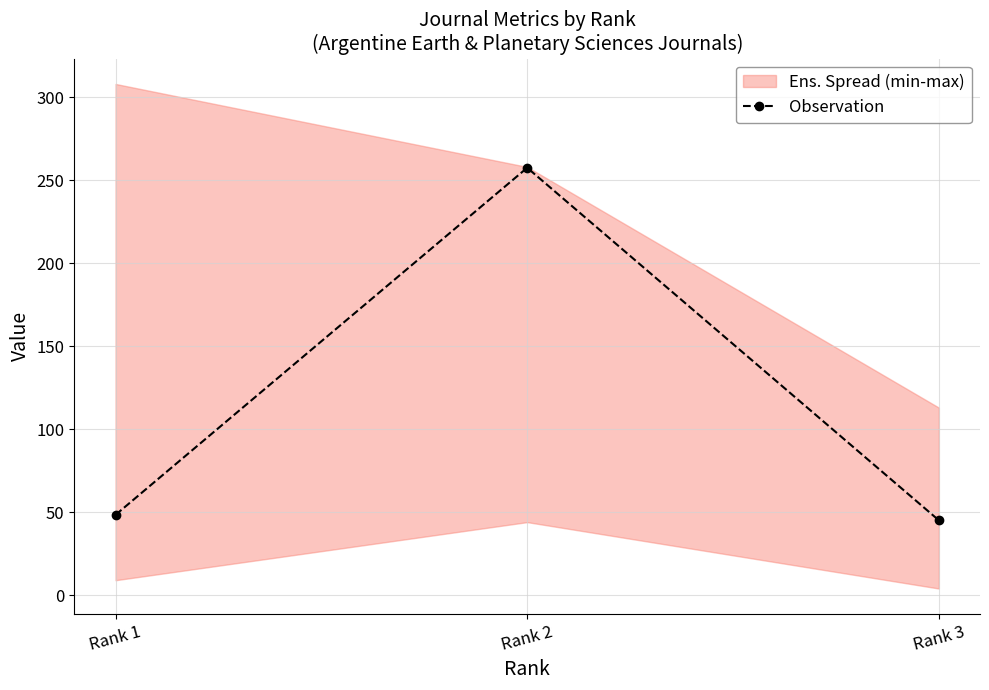

Is it true that the value at Rank 2 is 159.5?

False